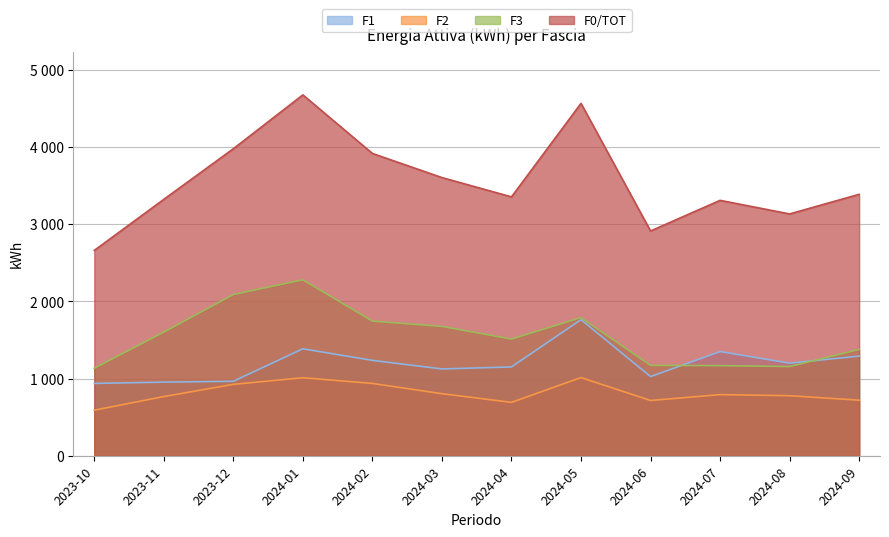

At which category is the sum across all series the highest?

2024-01